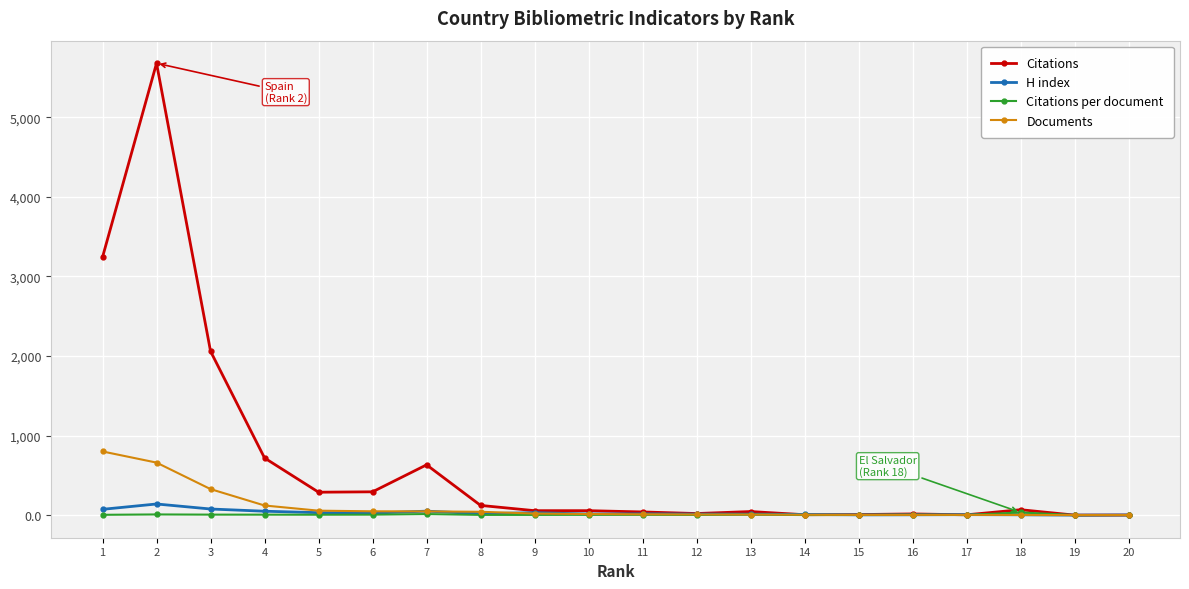

True or false: H index has more than 1 interior local peaks.

True